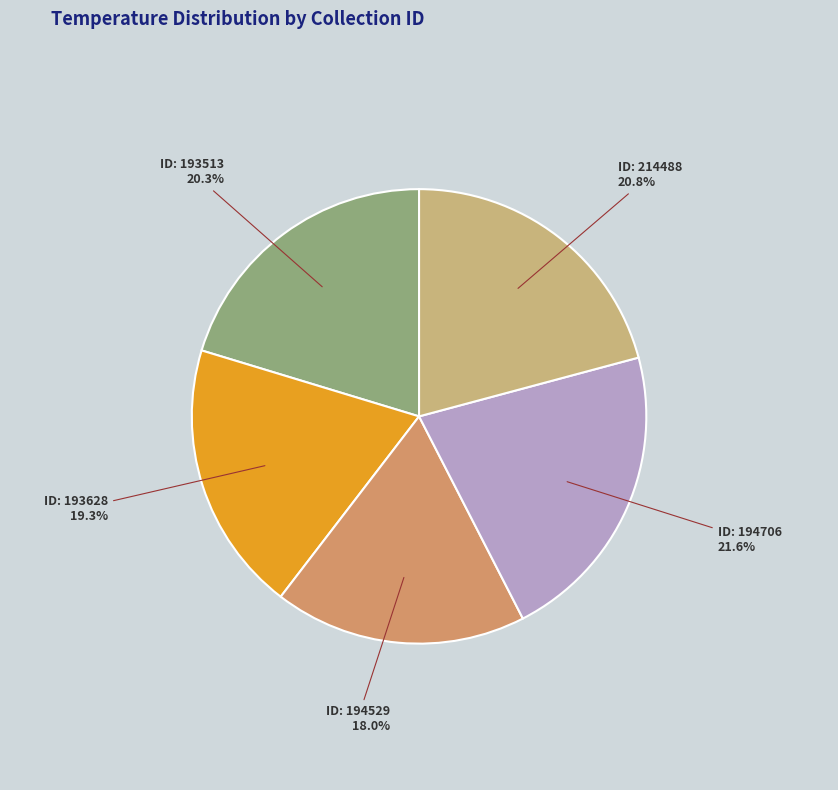

Is the sum of ID: 194706 and ID: 214488 greater than half?

No